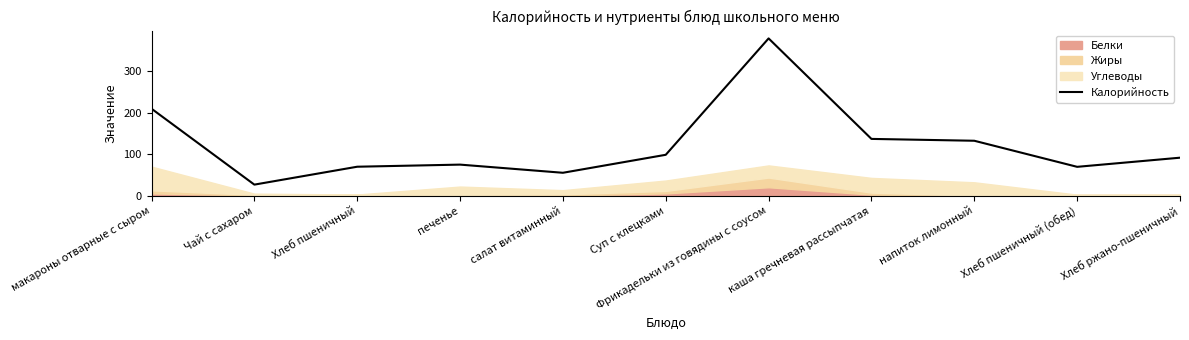

Which label corresponds to the smallest value in the chart?

Чай с сахаром